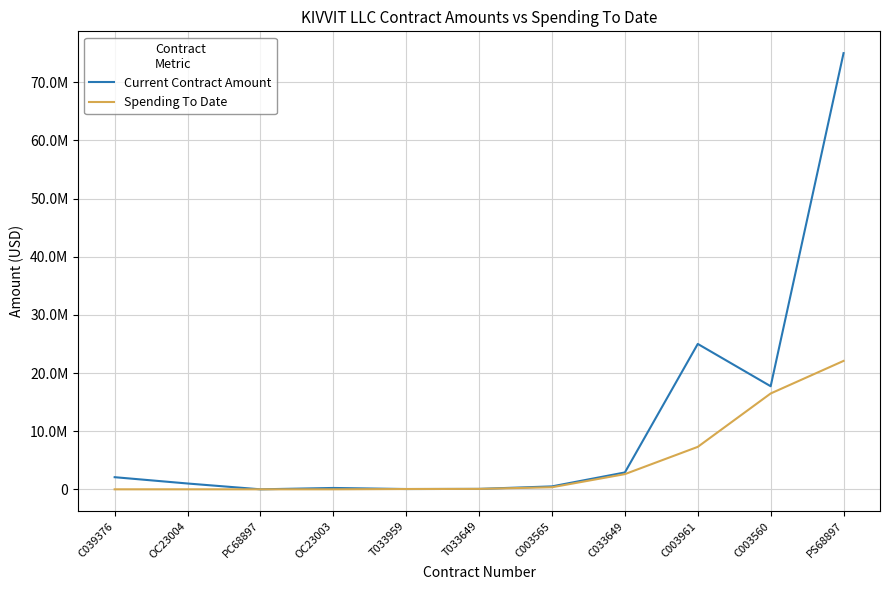

What is the label of the 9th point from the right?

PC68897